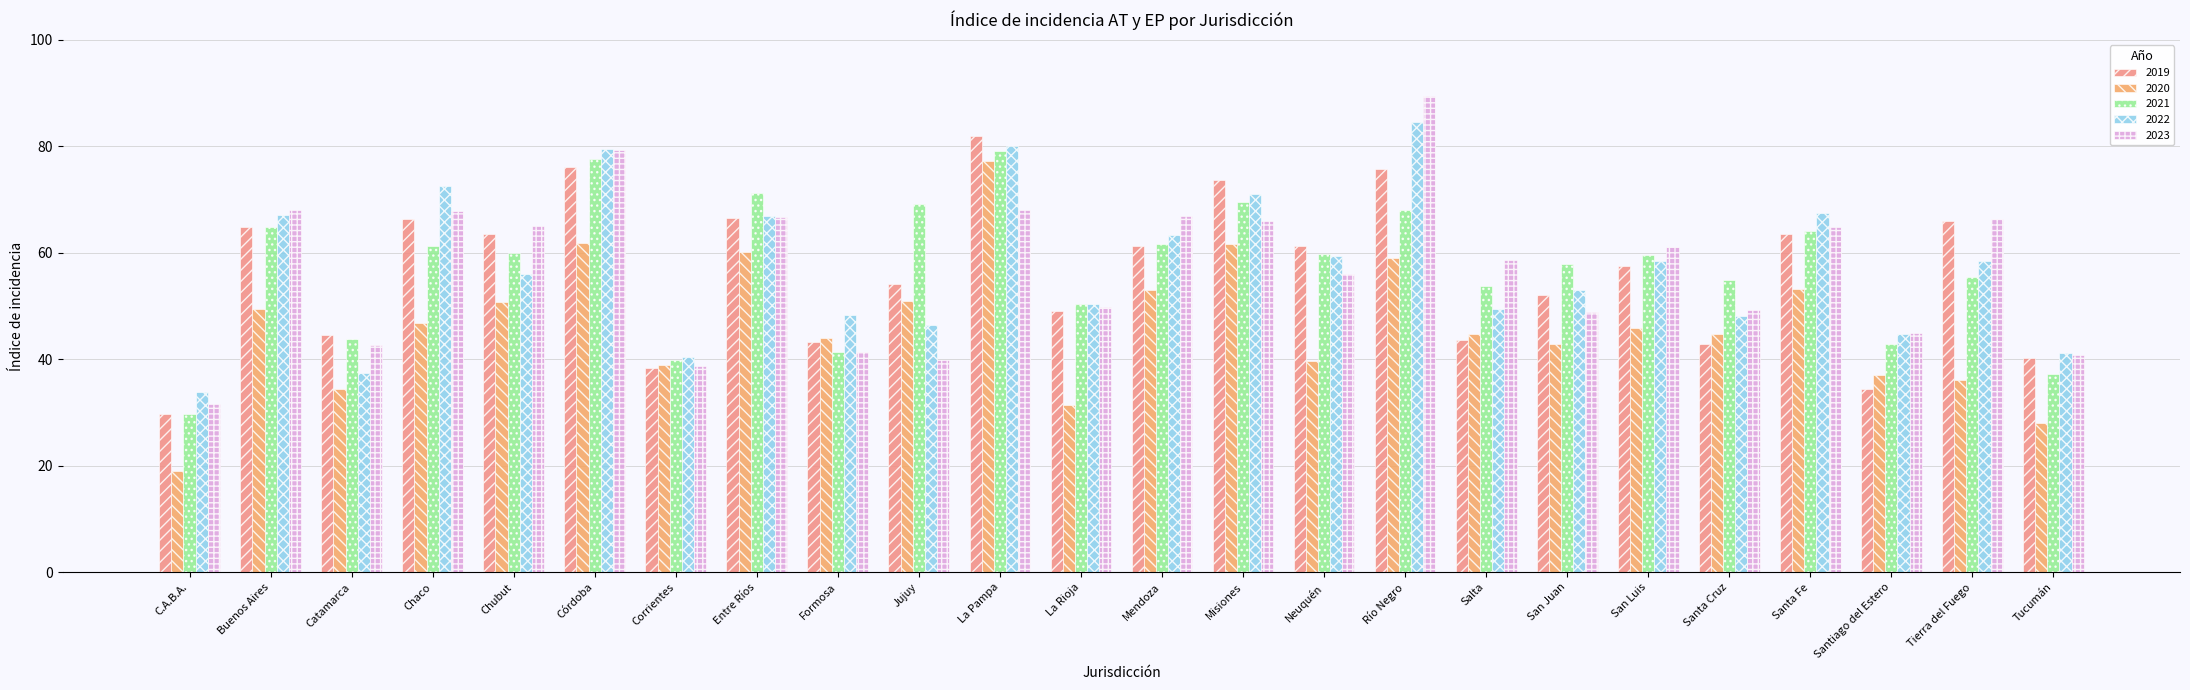

Which category has the lowest value in the 2023 series?

C.A.B.A.